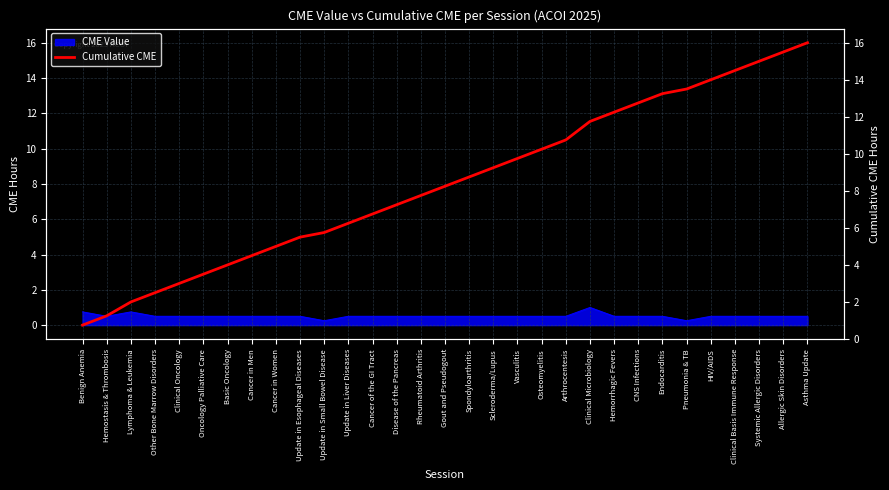

List the labels in order of value, largest first.

Asthma Update, Allergic Skin Disorders, Systemic Allergic Disorders, Clinical Basis Immune Response, HIV/AIDS, Pneumonia & TB, Endocarditis, CNS Infections, Hemorrhagic Fevers, Clinical Microbiology, Arthrocentesis, Osteomyelitis, Vasculitis, Scleroderma/Lupus, Spondyloarthritis, Gout and Pseudogout, Rheumatoid Arthritis, Disease of the Pancreas, Cancer of the GI Tract, Update in Liver Diseases, Update in Small Bowel Disease, Update in Esophageal Diseases, Cancer in Women, Cancer in Men, Basic Oncology, Oncology Palliative Care, Clinical Oncology, Other Bone Marrow Disorders, Lymphoma & Leukemia, Hemostasis & Thrombosis, Benign Anemia